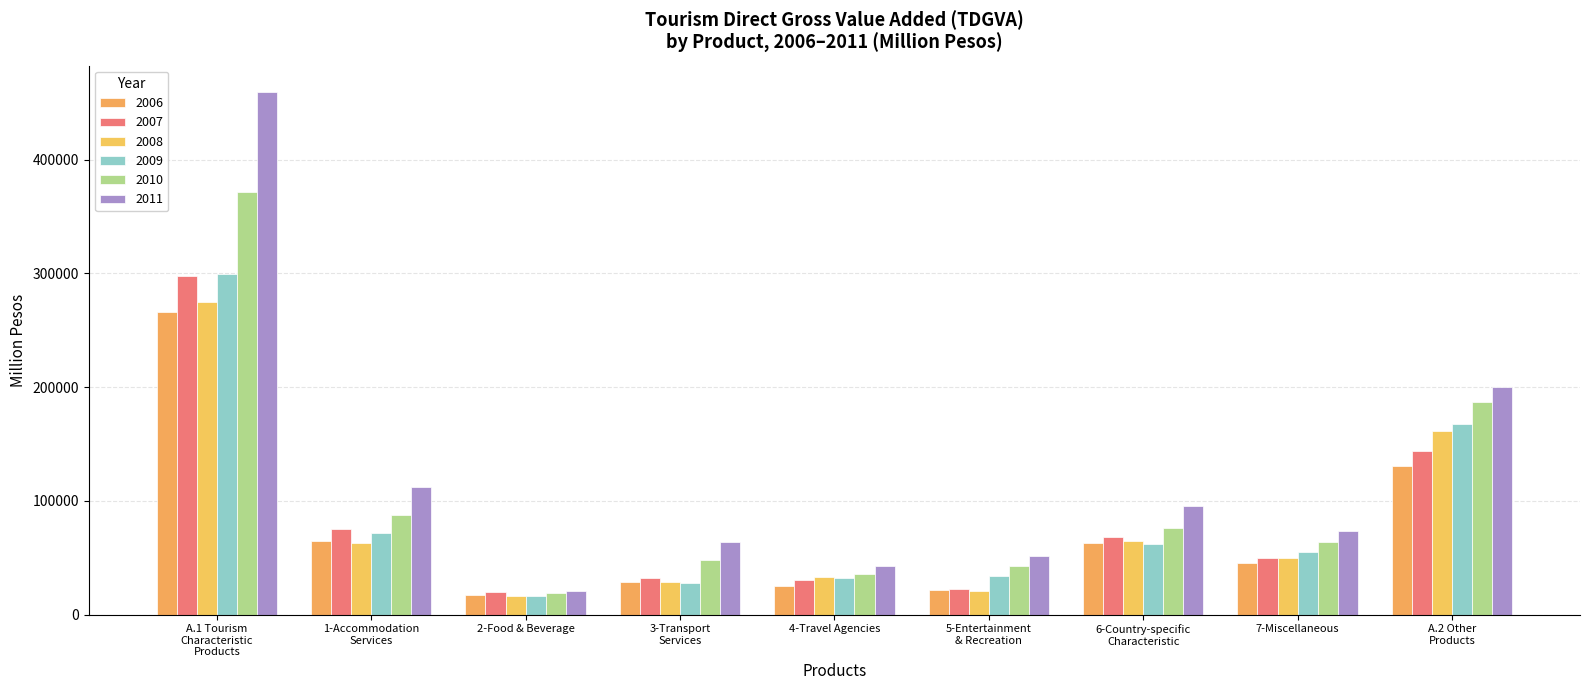

Which category has the lowest value in the 2006 series?

2-Food & Beverage